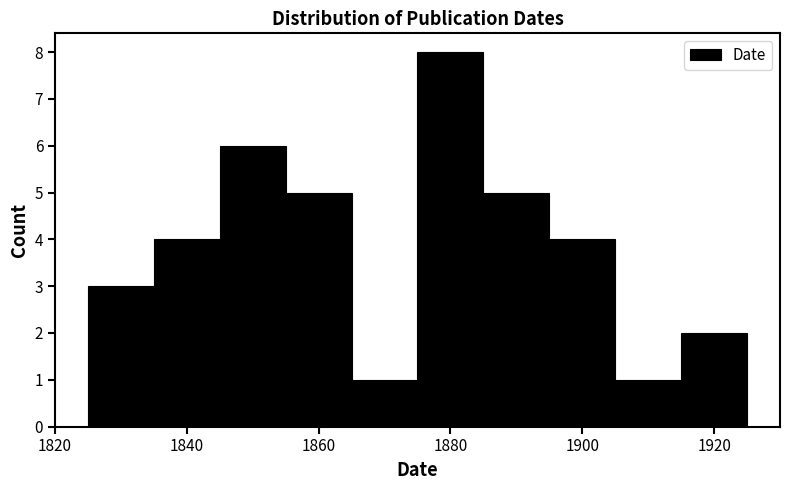

How tall is the bar that spans 1875 to 1885 on the x-axis? Neither the bar edges nor the heights are printed on the chart, so give them approximately, as read against the axes.

8